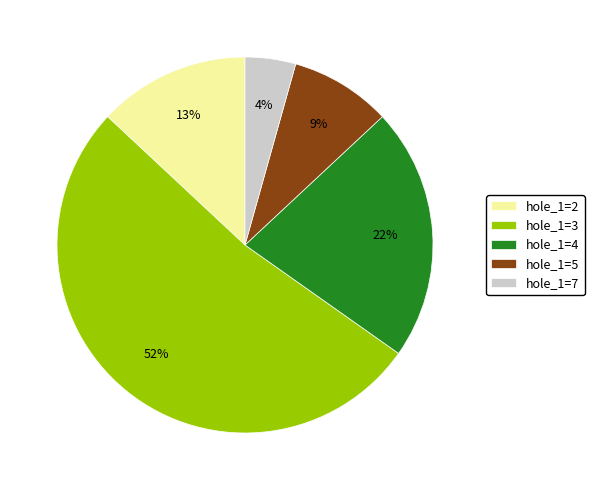

The hole_1=5 slice represents 9% of the pie. True or false?

True